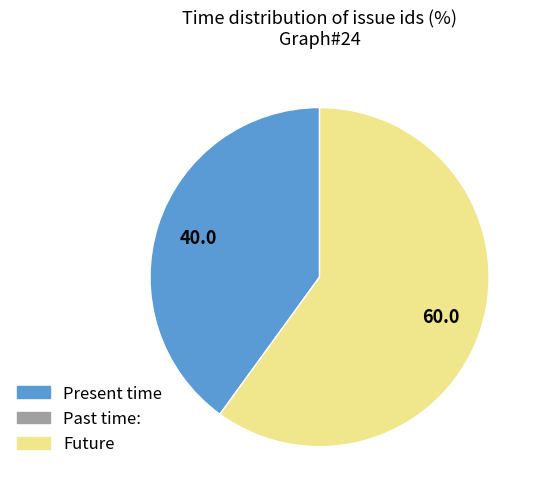

Is there any slice that represents more than half of the pie?

Yes